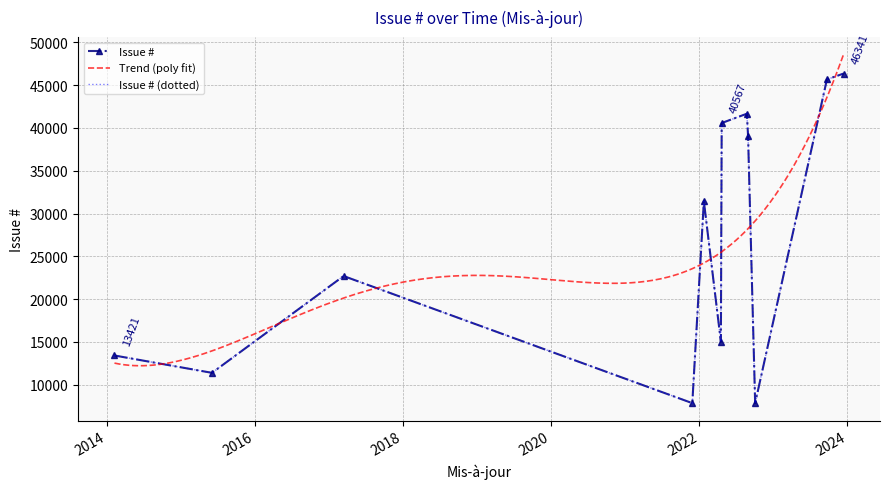

What is the maximum value shown in the chart?

46341